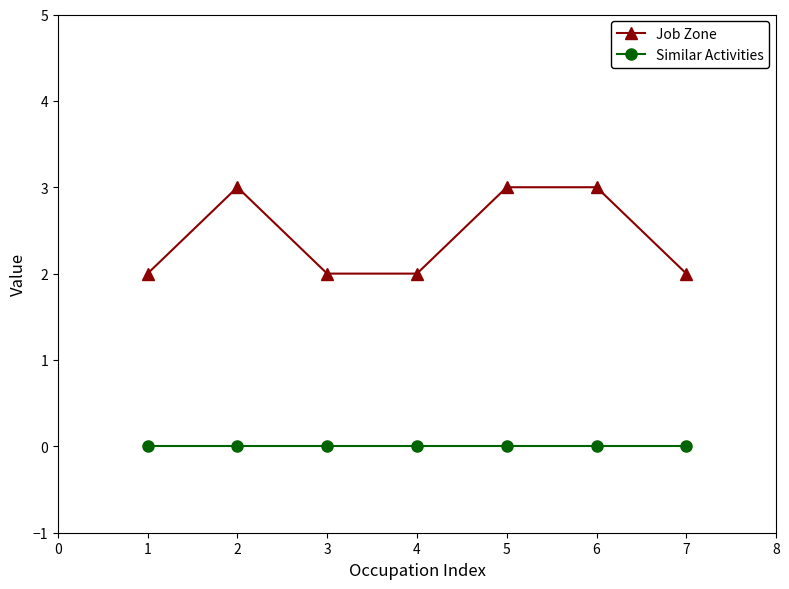

What is the average value of the Job Zone series?

2